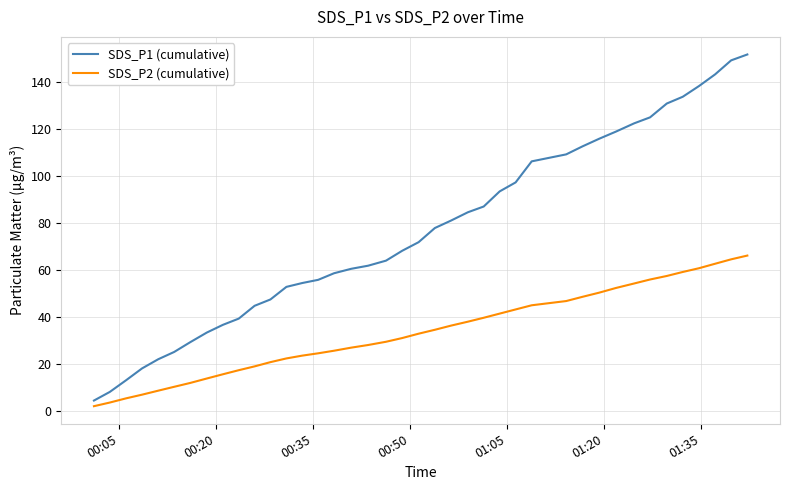

Does the chart have visible grid lines?

Yes